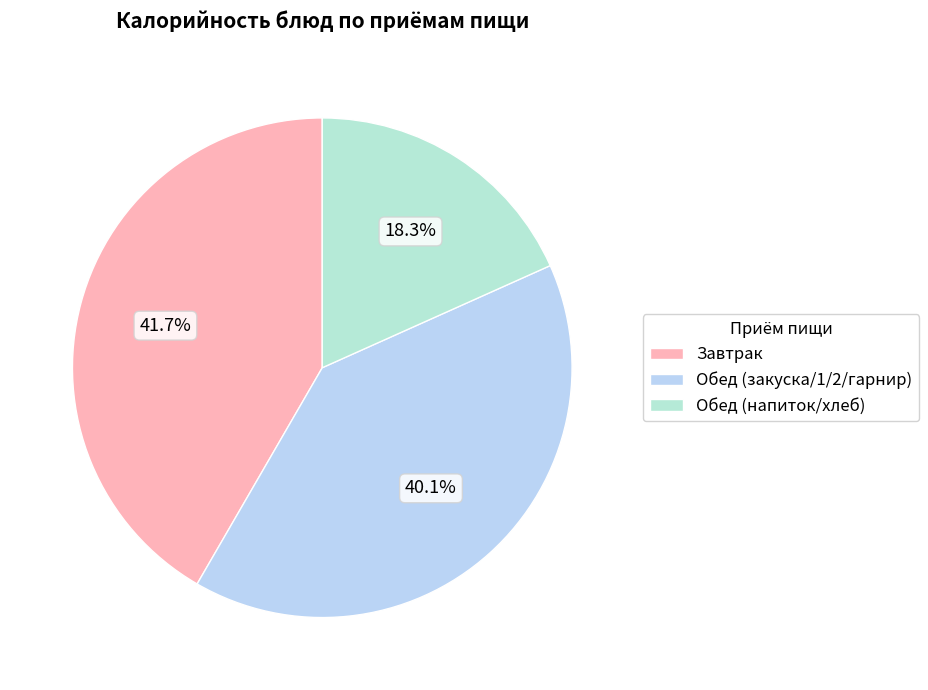

Rank the categories by value from lowest to highest.

Обед (напиток/хлеб), Обед (закуска/1/2/гарнир), Завтрак